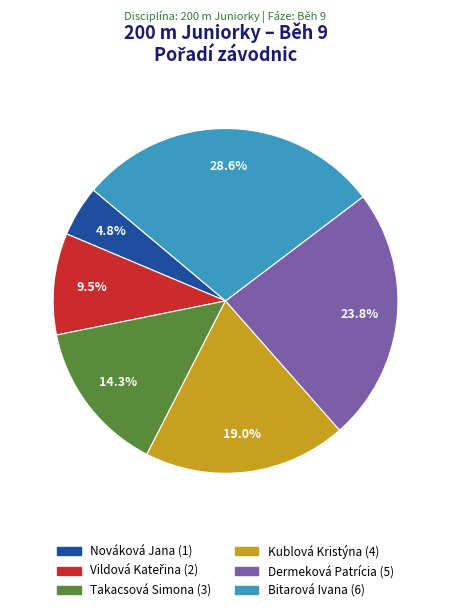

To the nearest percent, what is the difference between the largest and smallest slice percentages?

24%